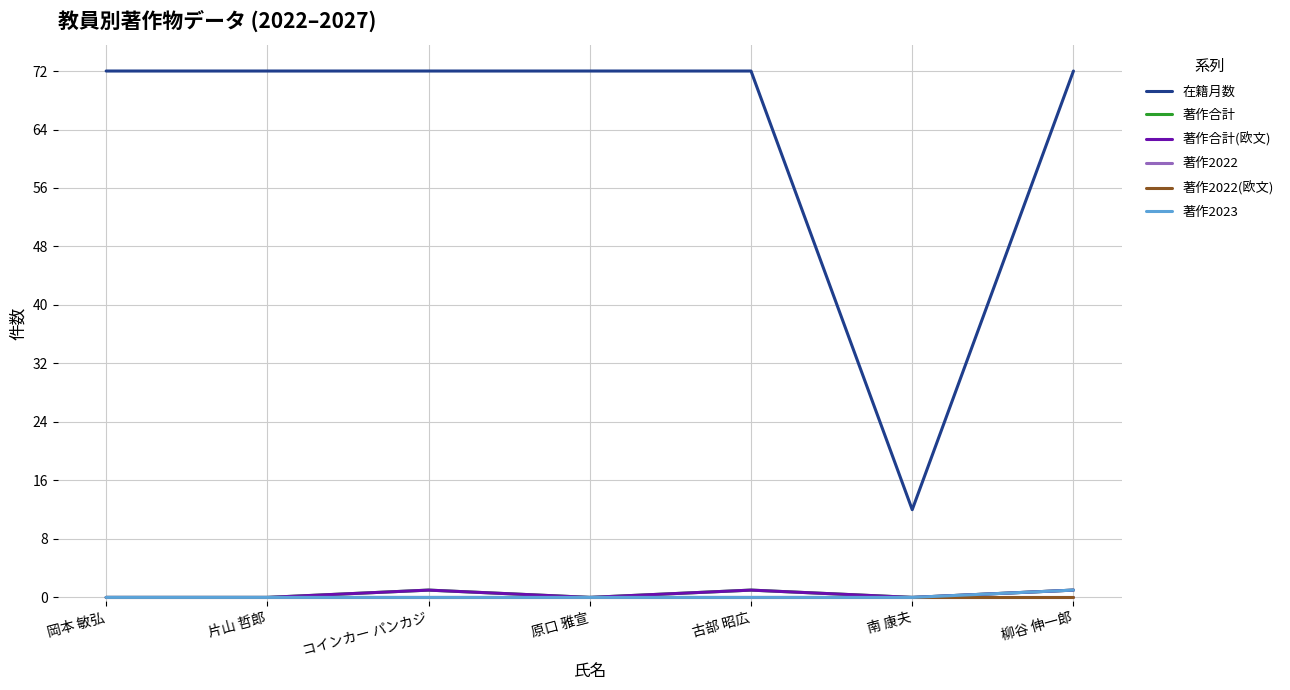

Is this an area chart (filled region under the line)?

No